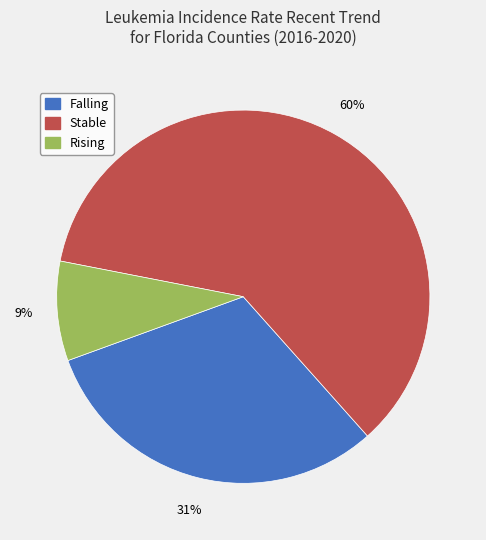

Is there any slice that represents more than half of the pie?

Yes